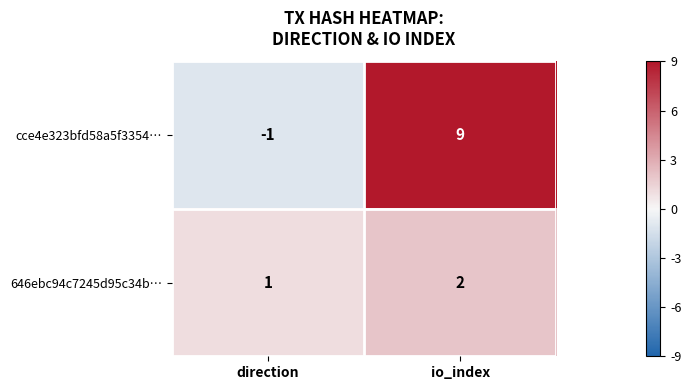

Which label corresponds to the largest value in the chart?

io_index